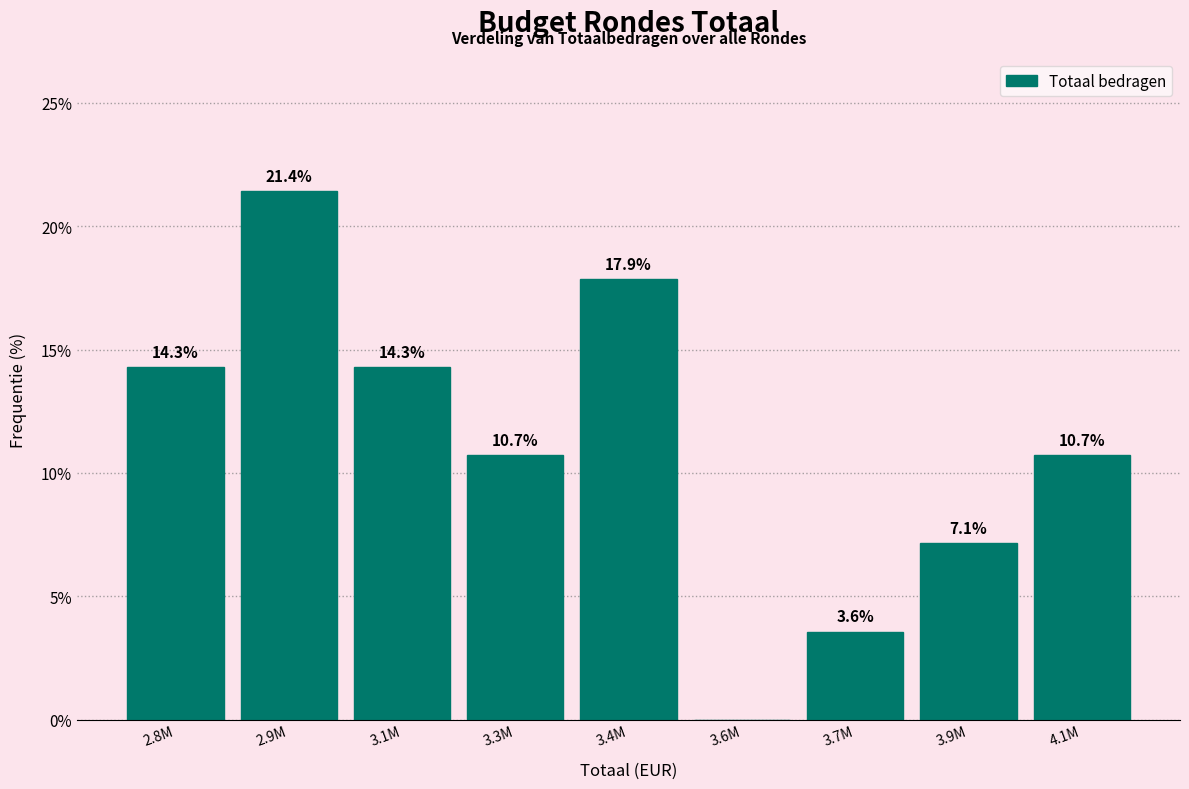

Reading right to left, extract all data points from this chart.

4.1M=10.7	3.9M=7.1	3.7M=3.6	3.6M=0.0	3.4M=17.9	3.3M=10.7	3.1M=14.3	2.9M=21.4	2.8M=14.3